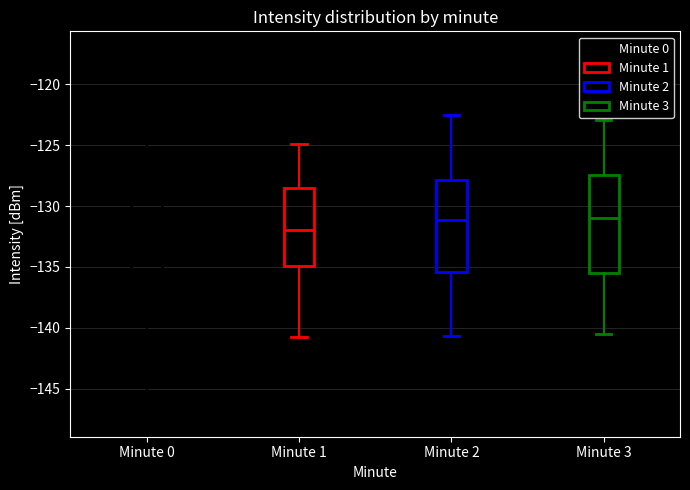

Reading left to right, read every box against the y-axis: the position of its median line, the range the box covers, and the ends of its whiskers. The values are not printed on the chart, so give them approximately, as read against the axis.

Minute 0: median -131.0, box -136.5 to -127.5, whiskers -147.5 to -120.0
Minute 1: median -132.0, box -135.0 to -128.5, whiskers -141.0 to -125.0
Minute 2: median -131.0, box -135.5 to -128.0, whiskers -140.5 to -122.5
Minute 3: median -131.0, box -135.5 to -127.5, whiskers -140.5 to -123.0